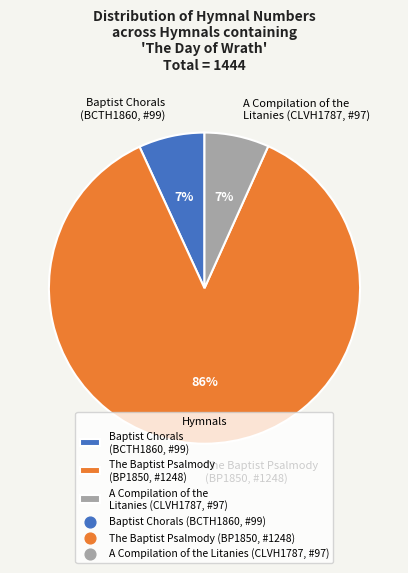

Is it true that A Compilation of the Litanies (CLVH1787, #97) is 7% of the pie?

True